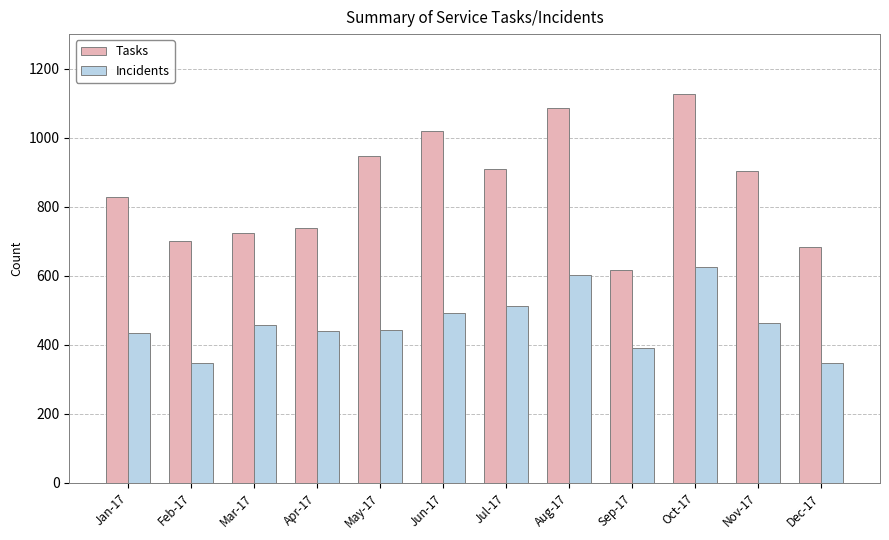

True or false: Tasks has a value of 617 at Sep-17.

True